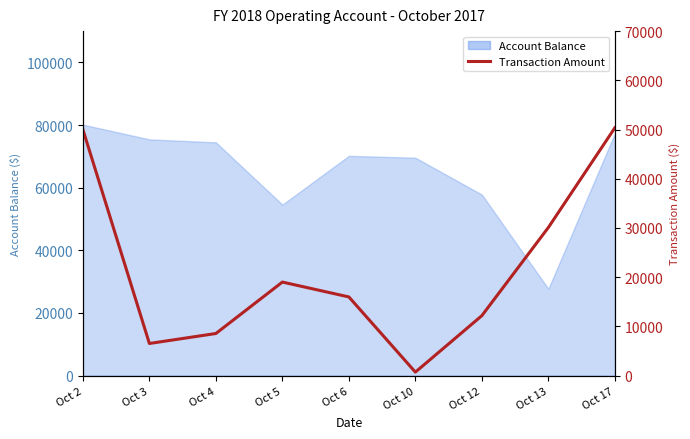

How many data points are above 15978?

5